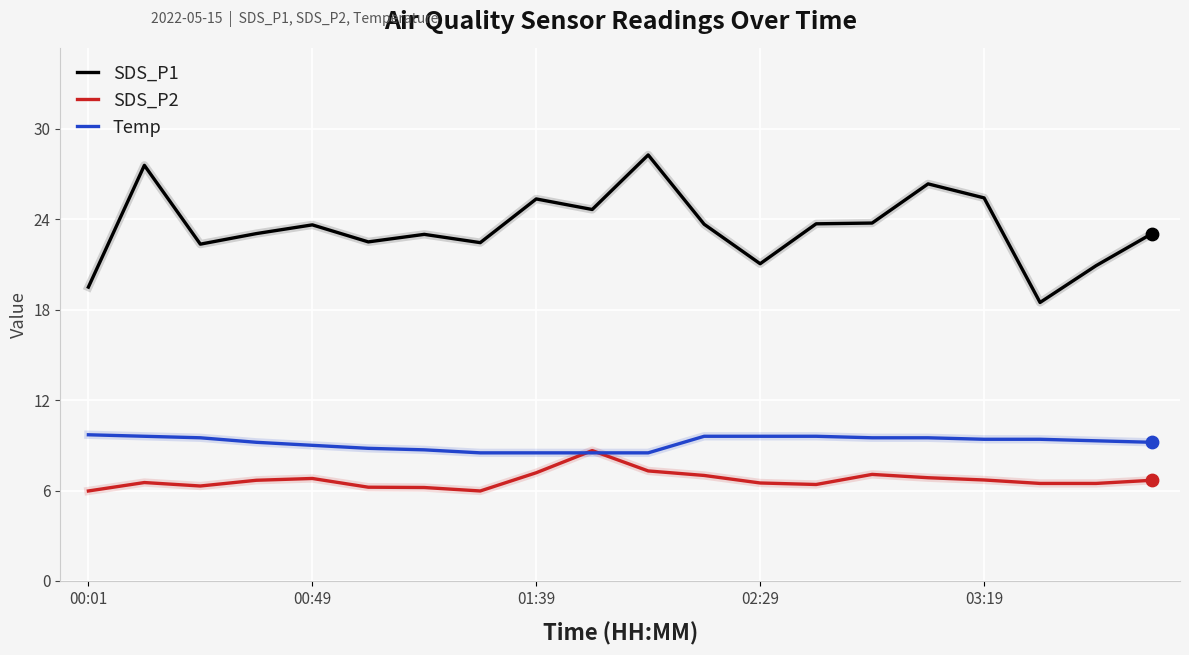

Which series has the largest total across all categories?

SDS_P1